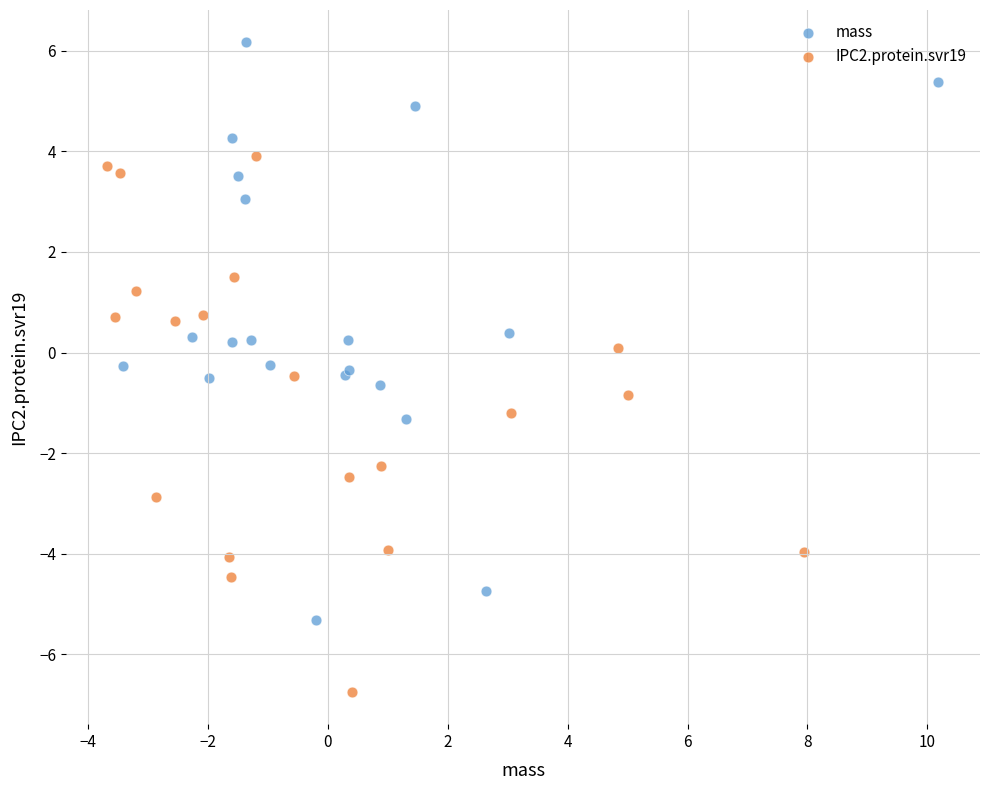

What are all the series names shown in the legend?

mass, IPC2.protein.svr19